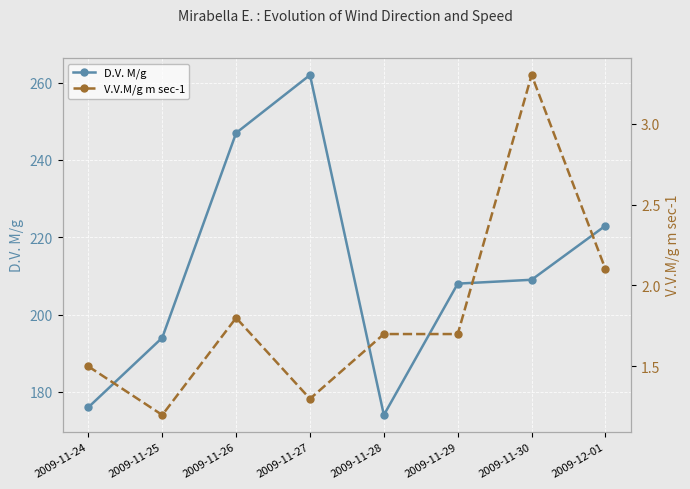

What is the label of the 8th point from the left?

2009-12-01